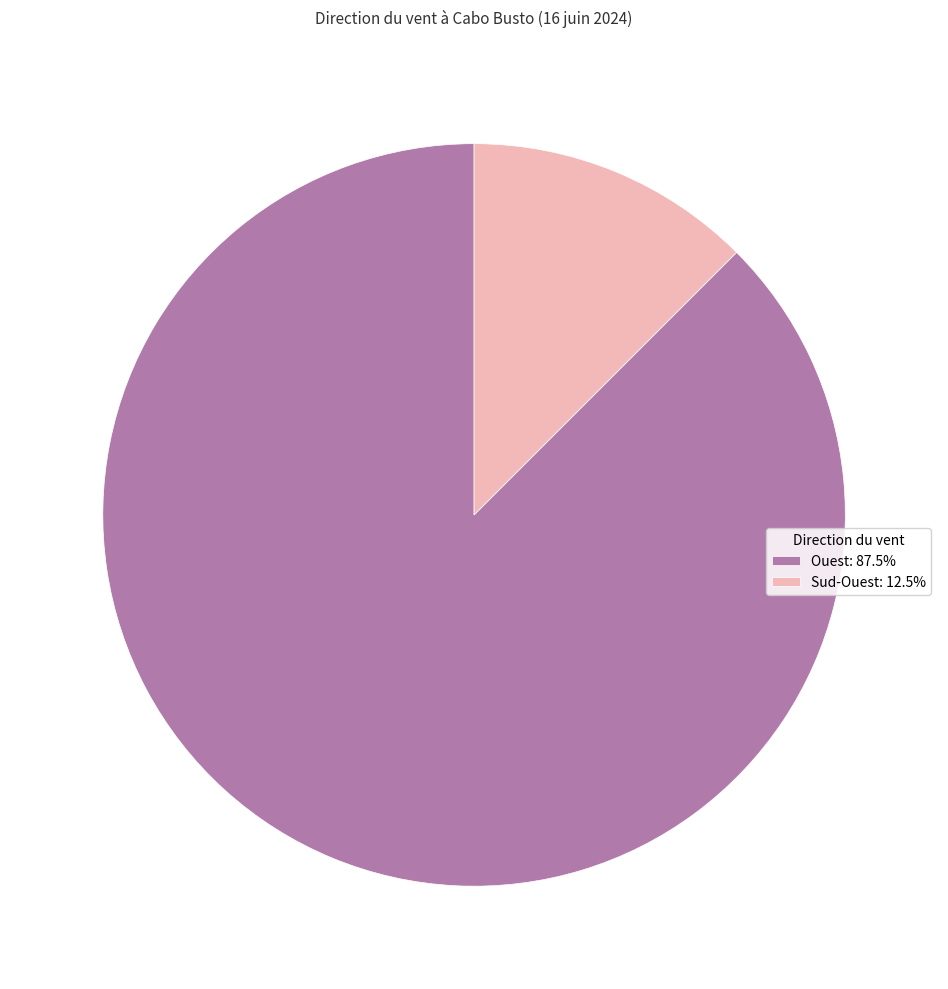

Combined, do Ouest: 87.5% and Sud-Ouest: 12.5% account for over 50%?

Yes